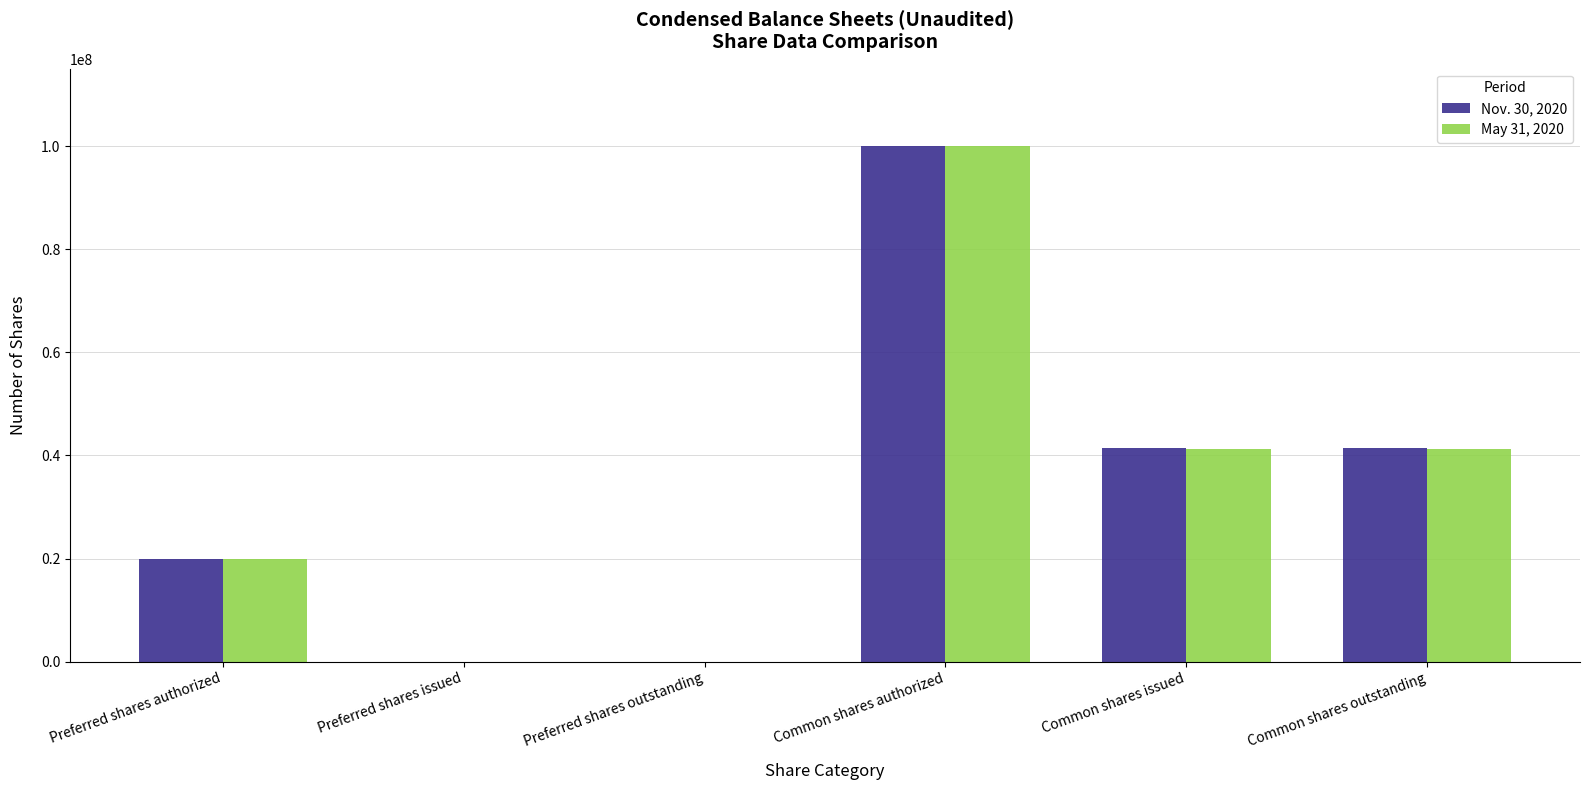

Between Preferred shares authorized and Common shares issued, which series saw the biggest shift?

Nov. 30, 2020